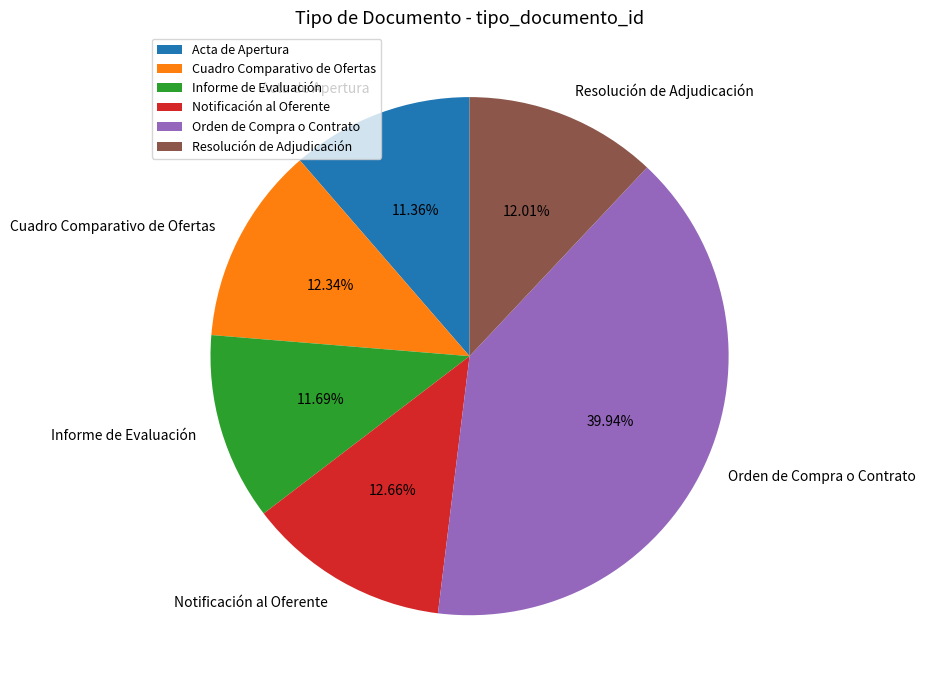

To the nearest percent, what is the combined percentage of Informe de Evaluación and Orden de Compra o Contrato?

52%